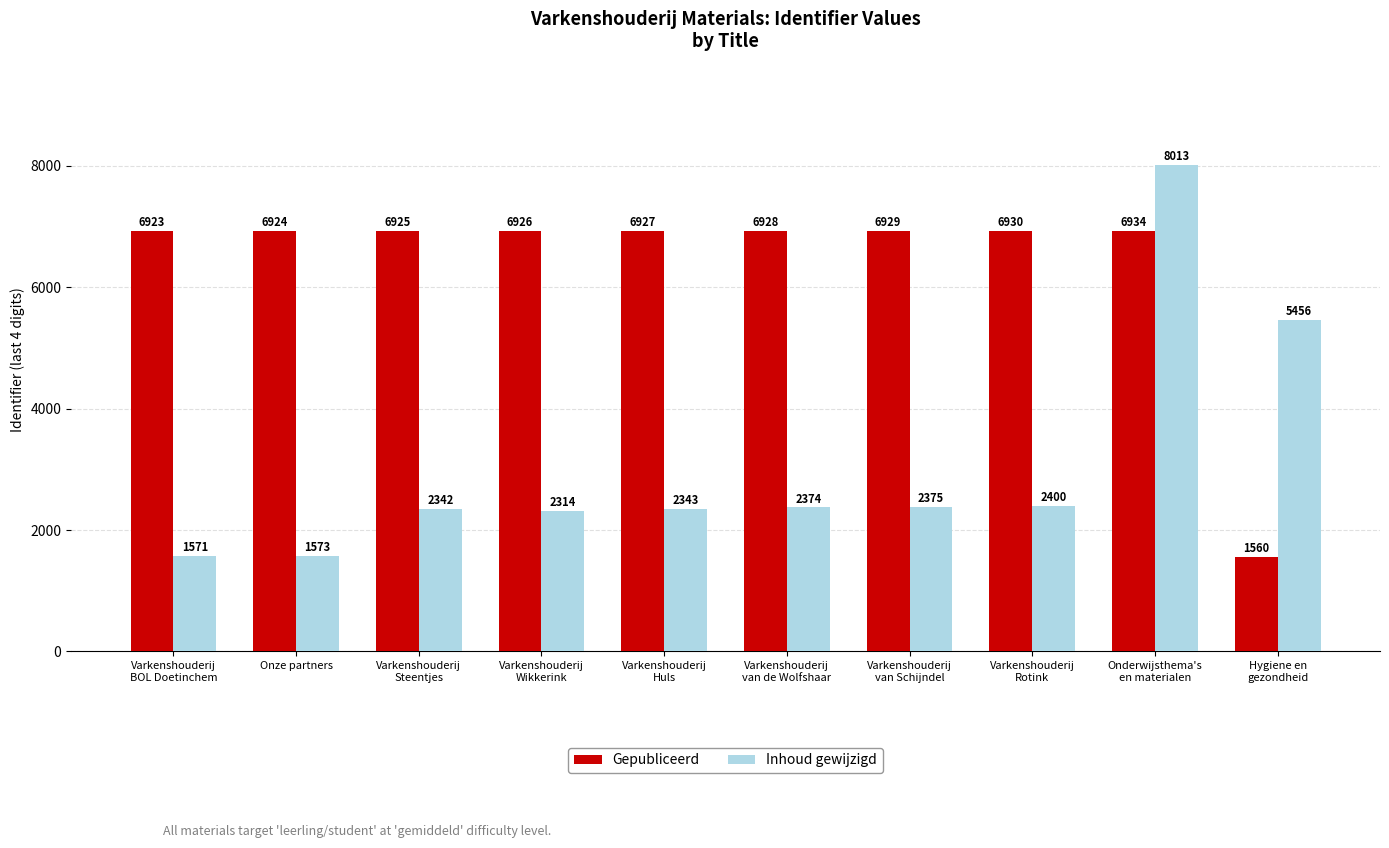

What is the sum of the Inhoud gewijzigd values at Hygiene en
gezondheid and Varkenshouderij
Rotink?

7856